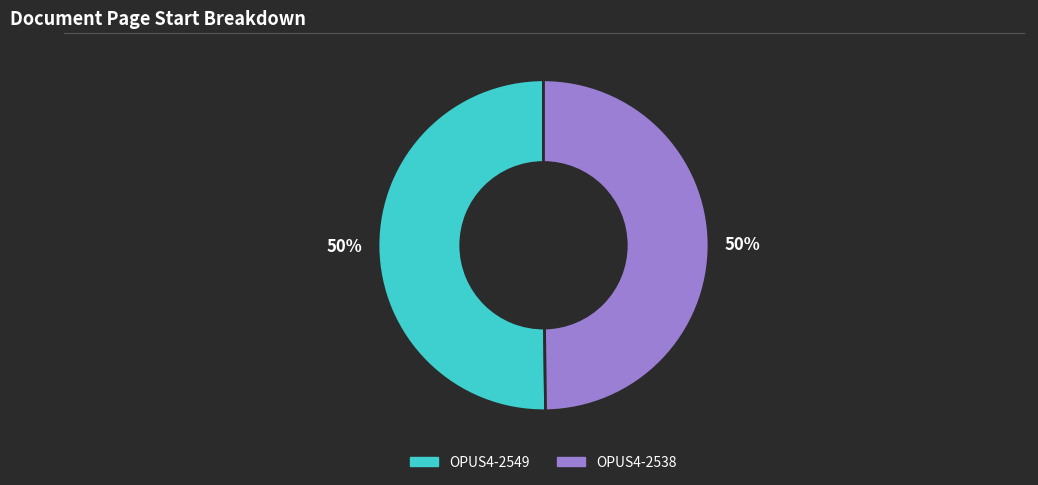

To the nearest percent, what is the combined percentage of OPUS4-2549 and OPUS4-2538?

100%